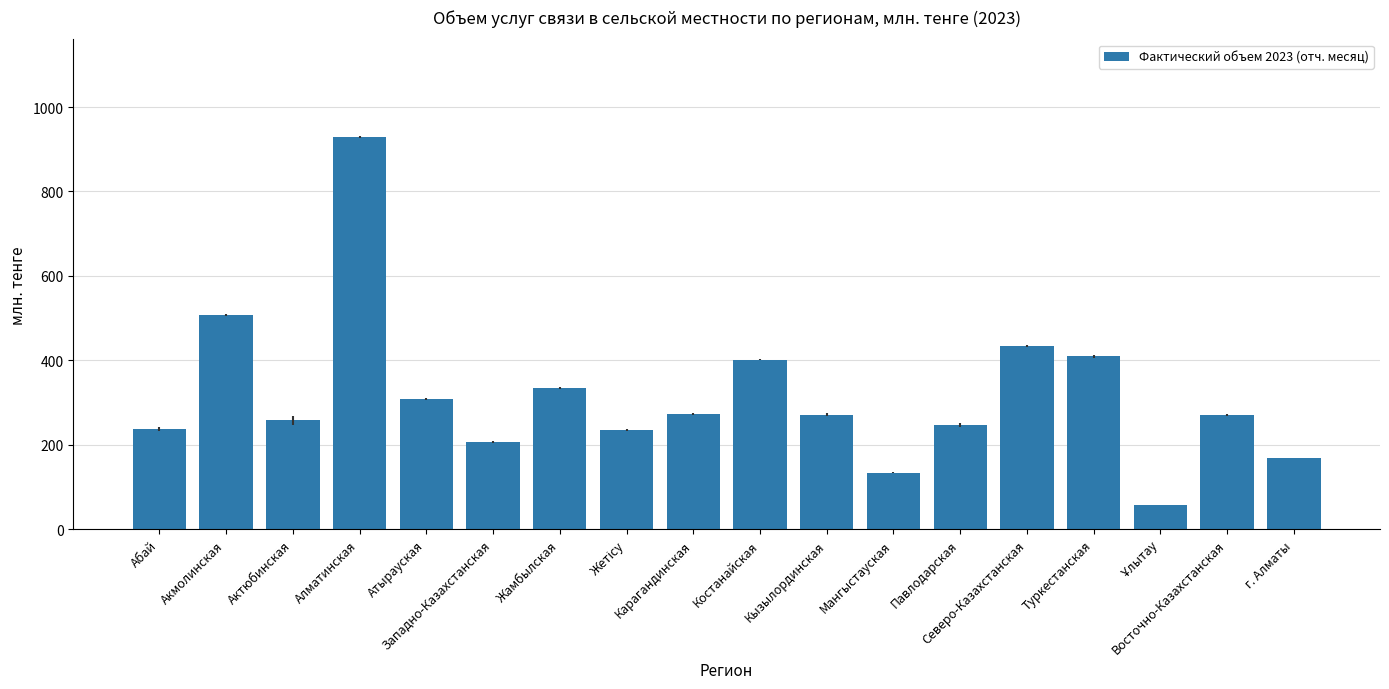

Where is the data nearest to the value 492?

Акмолинская